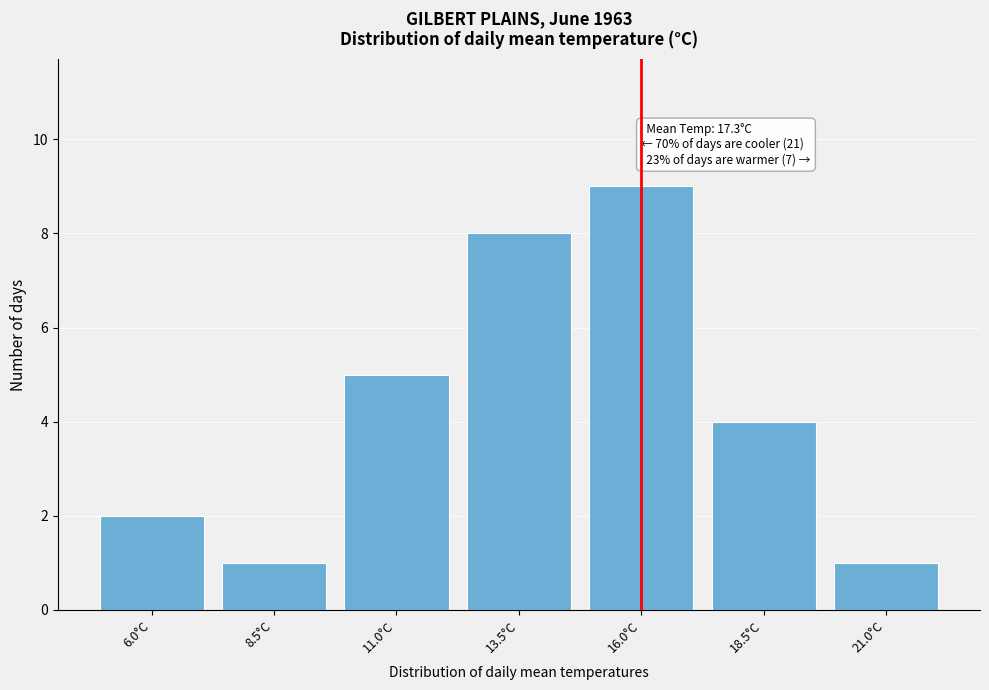

Reading right to left, what are all the values shown in this chart?

21.0°C=1	18.5°C=4	16.0°C=9	13.5°C=8	11.0°C=5	8.5°C=1	6.0°C=2